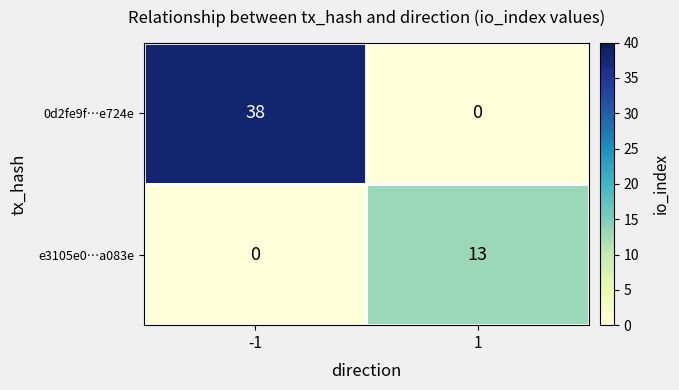

Which series changed the most between -1 and 1?

0d2fe9f…e724e